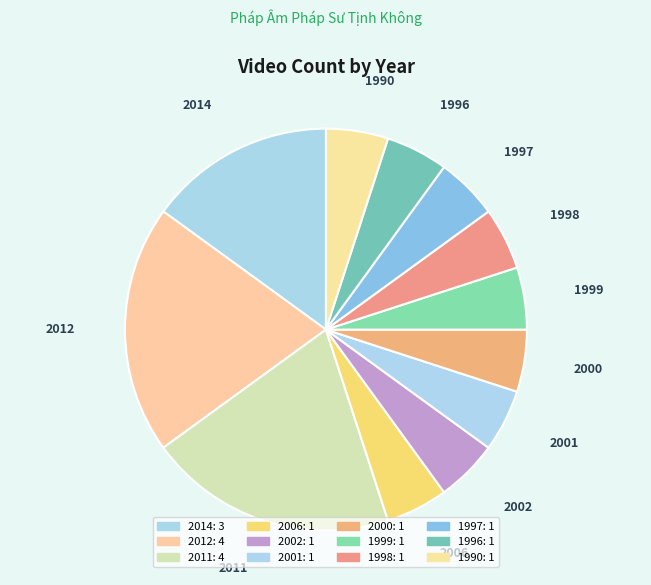

Is 1996 the majority of the pie?

No